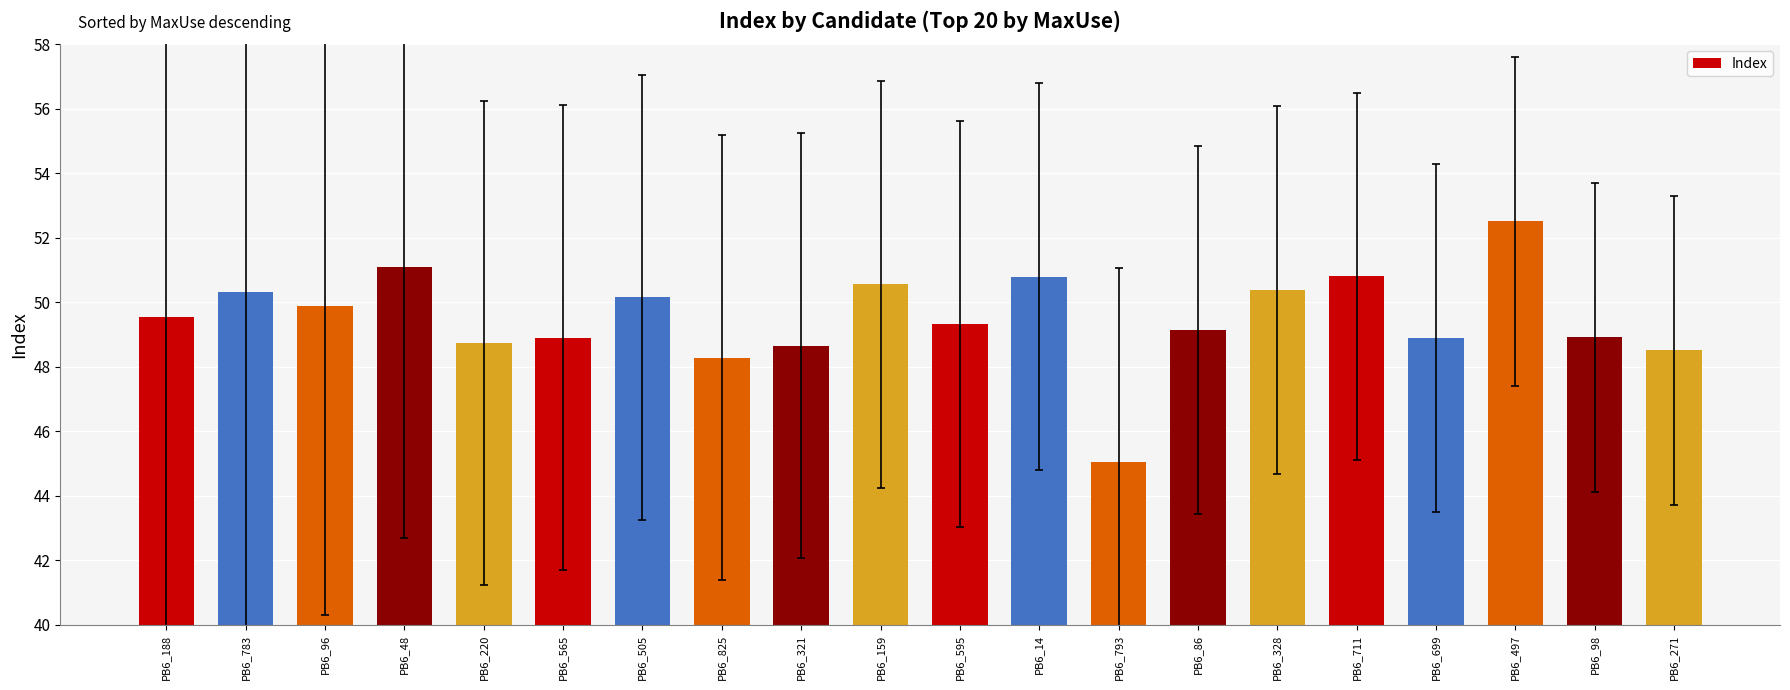

Which category has the lowest value across all series?

PB6_793